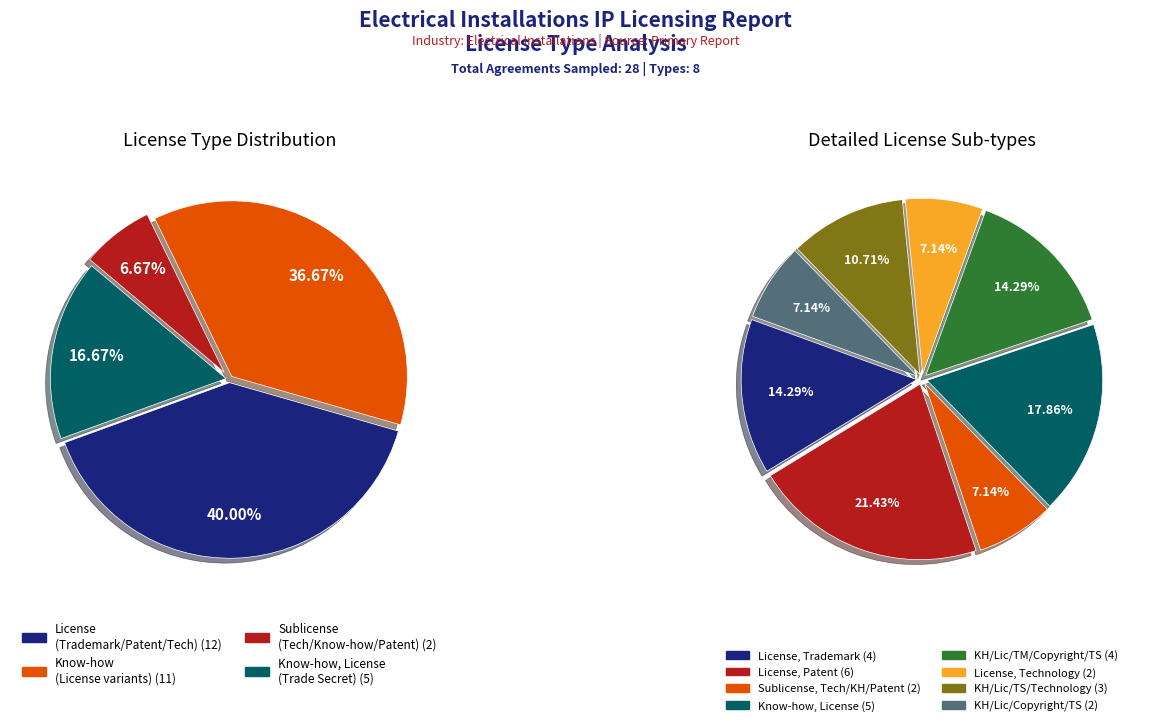

Count the number of slices in the pie.

8